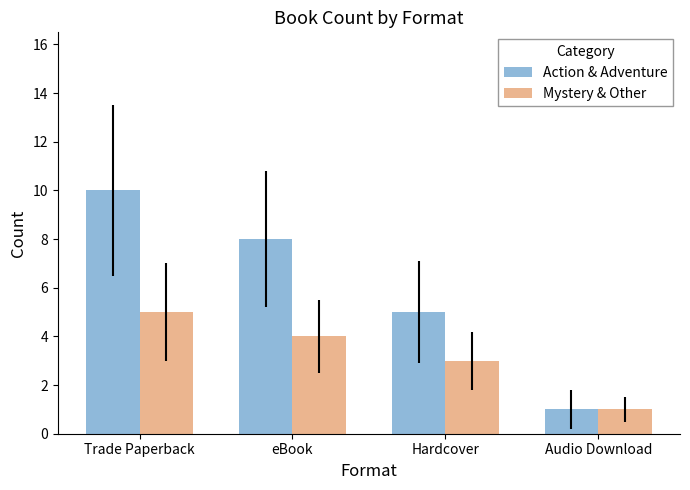

What is the difference between the Mystery & Other values at Trade Paperback and Audio Download?

4